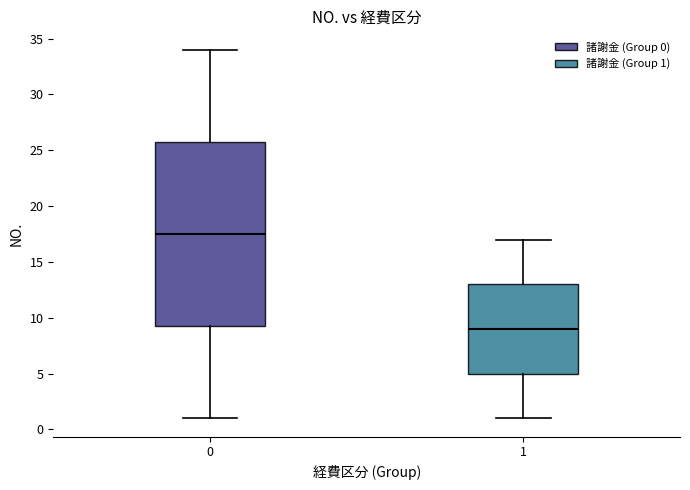

Which box's median line is the highest?

0